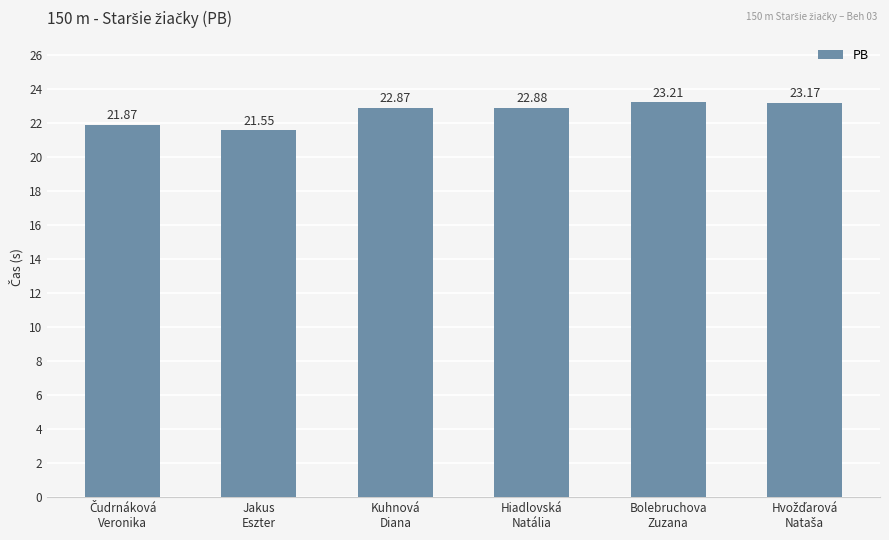

What is the sum of all values?

135.6